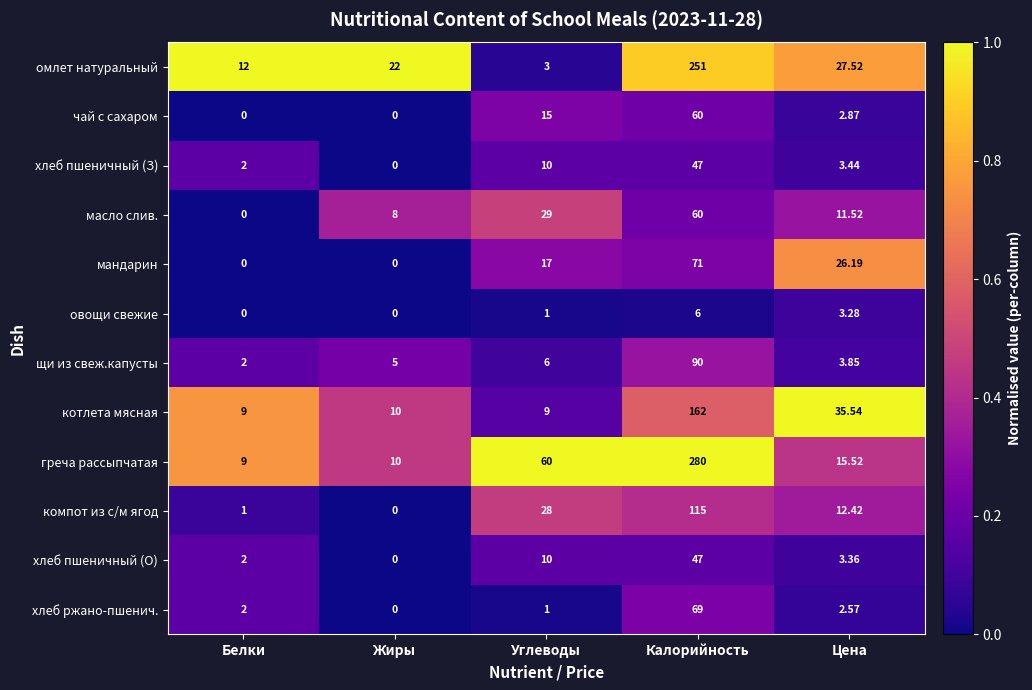

At which label is котлета мясная closest to 85?

Цена